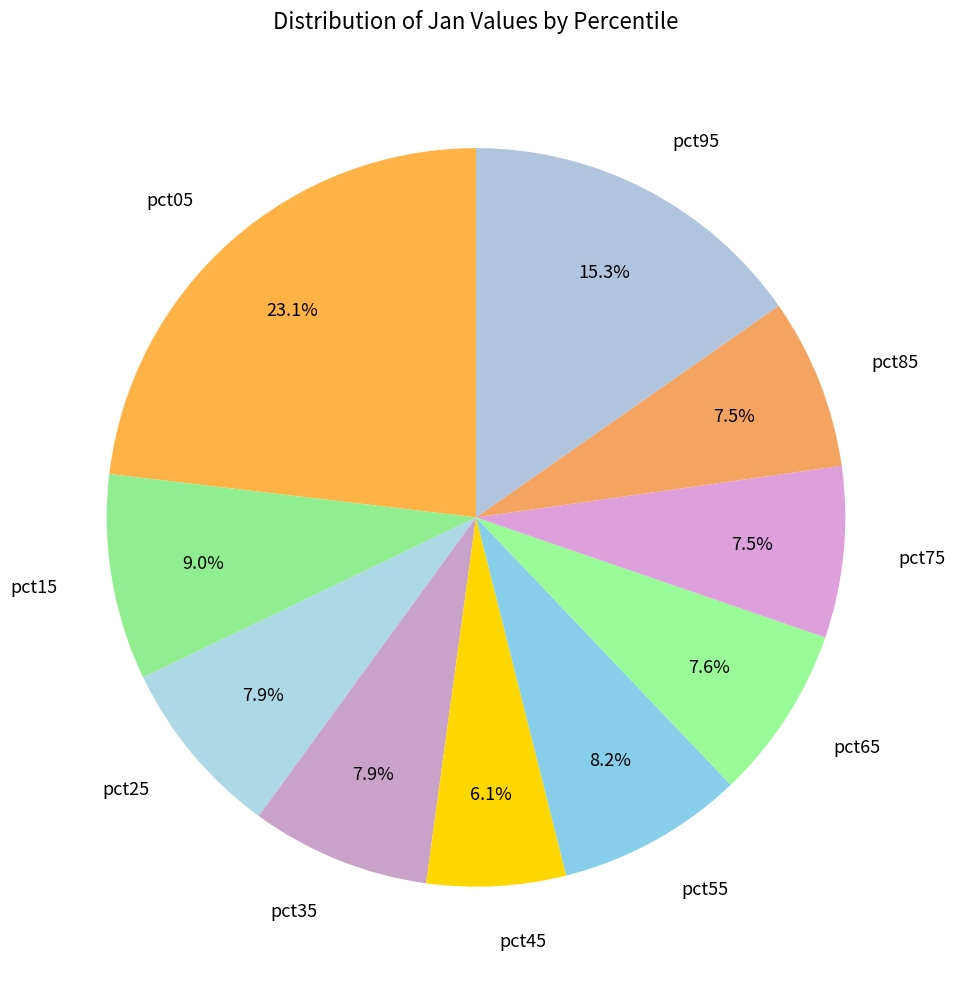

How many slices are in this pie chart?

10